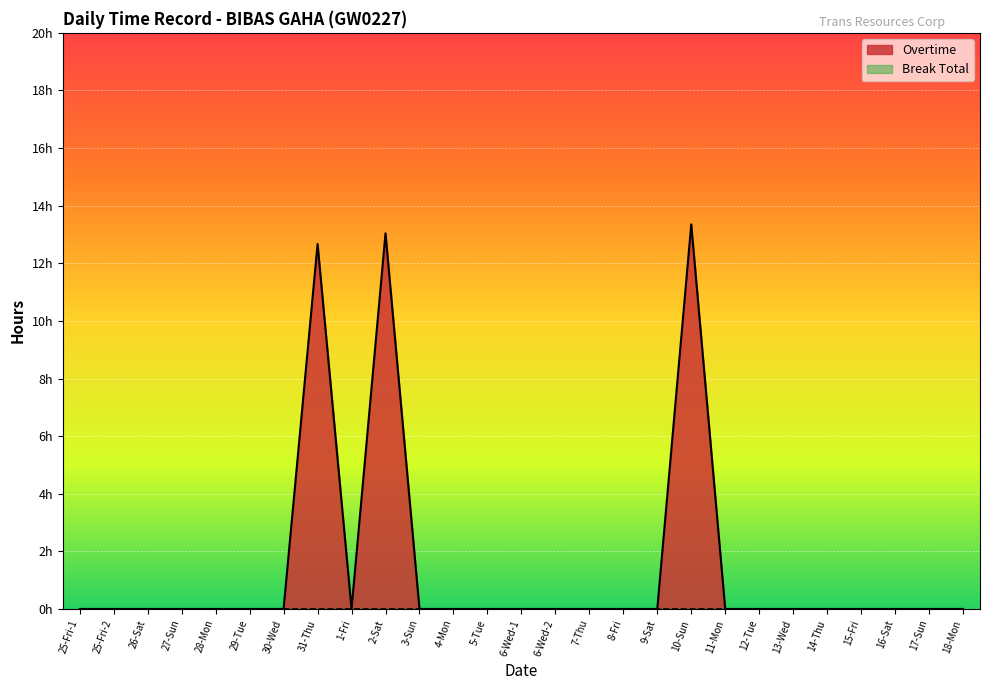

Rank the categories by value from lowest to highest.

25-Fri-1, 25-Fri-2, 26-Sat, 27-Sun, 28-Mon, 29-Tue, 30-Wed, 1-Fri, 3-Sun, 4-Mon, 5-Tue, 6-Wed-1, 6-Wed-2, 7-Thu, 8-Fri, 9-Sat, 11-Mon, 12-Tue, 13-Wed, 14-Thu, 15-Fri, 16-Sat, 17-Sun, 18-Mon, 31-Thu, 2-Sat, 10-Sun